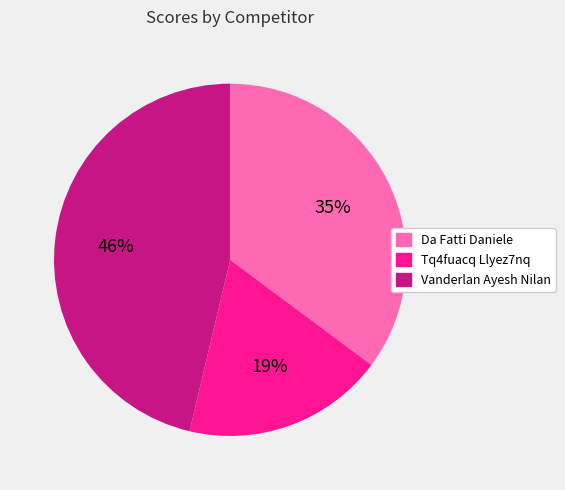

What is the smallest slice in the pie chart?

Tq4fuacq Llyez7nq